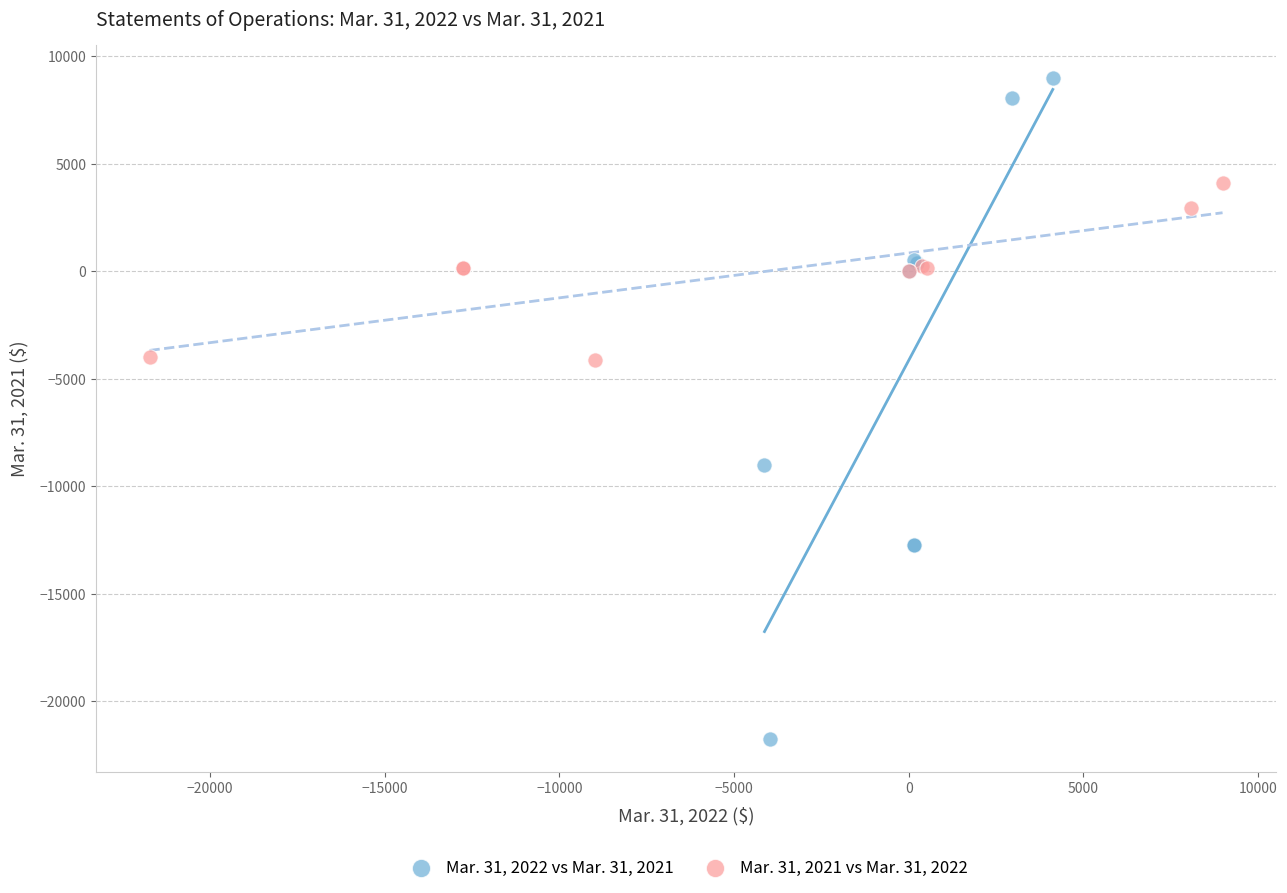

Which series reaches the maximum Y coordinate?

Mar. 31, 2022 vs Mar. 31, 2021